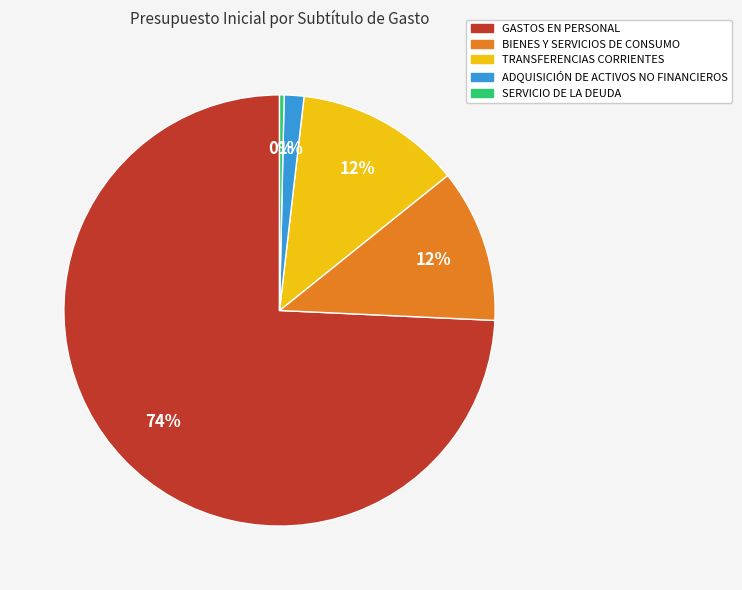

The TRANSFERENCIAS CORRIENTES slice represents 6% of the pie. True or false?

False